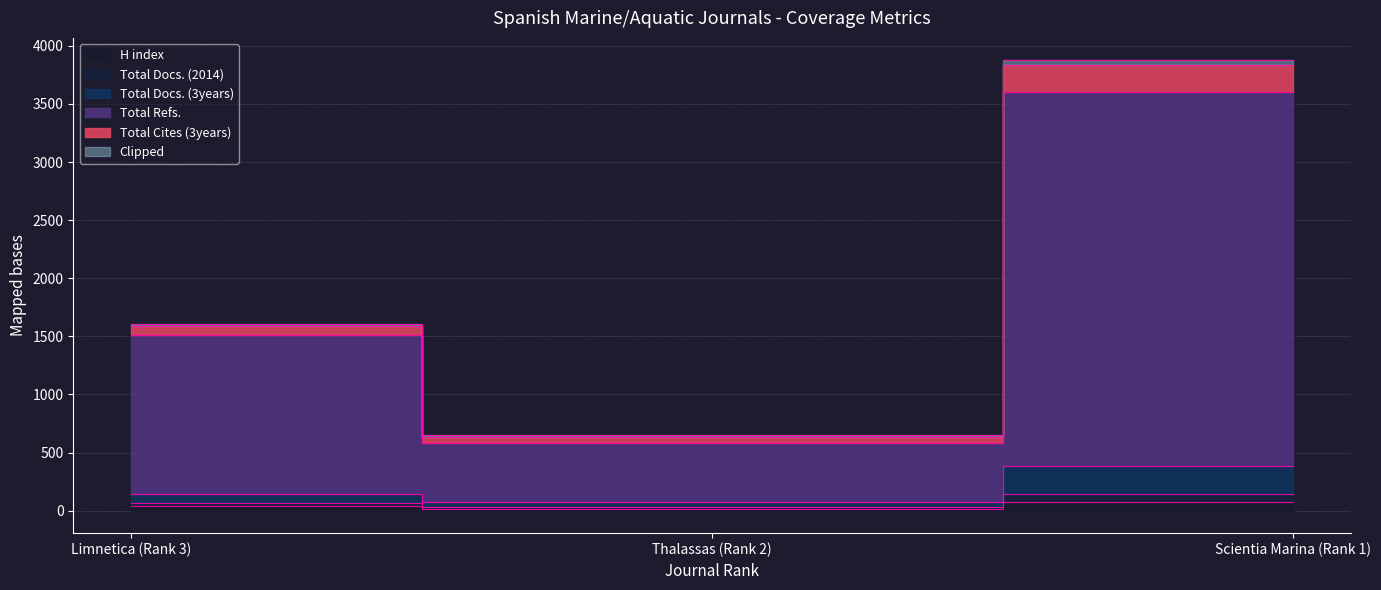

At how many categories does at least one series exceed 535?

3